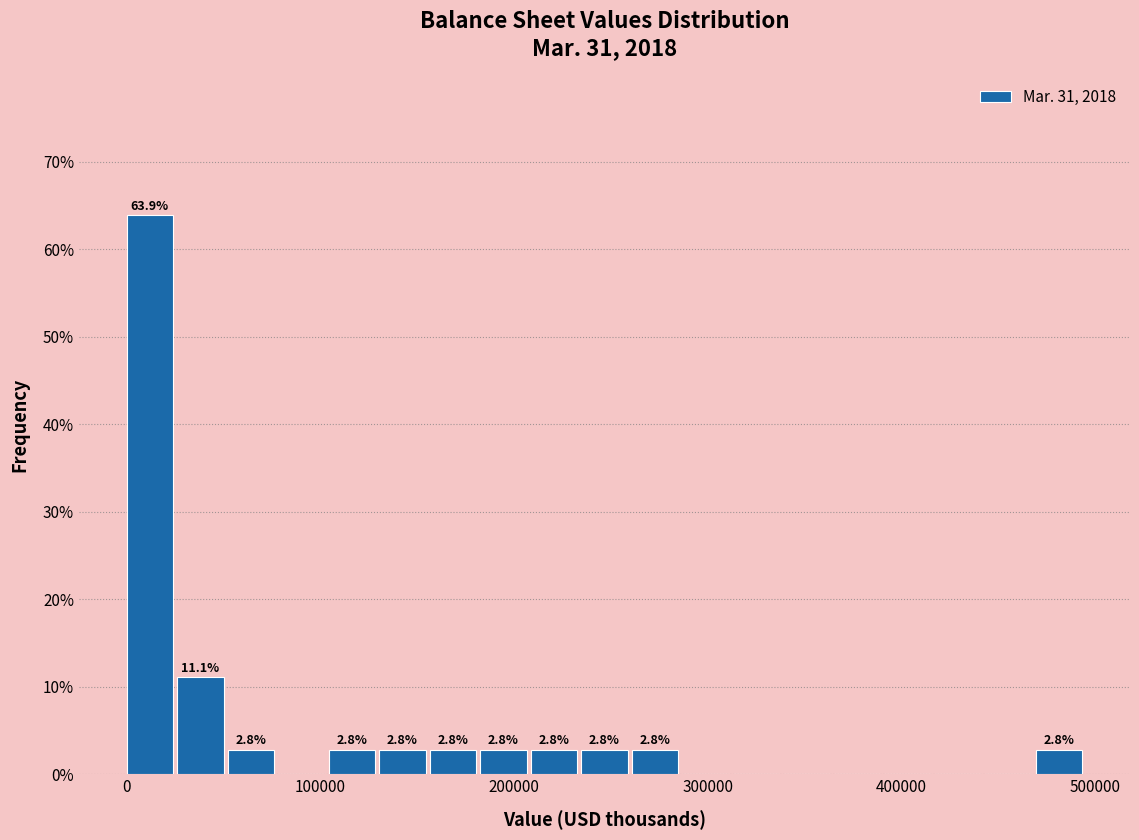

Around what value on the x-axis is the tallest bar? Give the approximate position of its centre, as read against the axis.

10000